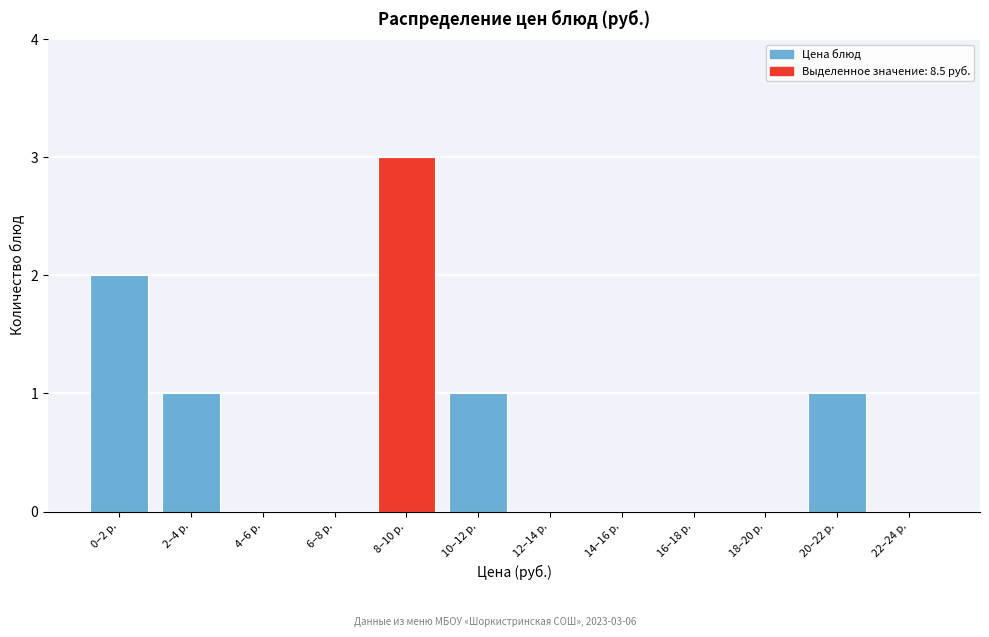

Reading left to right, transcribe all the data shown in this chart.

0–2 р.=2	2–4 р.=1	4–6 р.=0	6–8 р.=0	8–10 р.=3	10–12 р.=1	12–14 р.=0	14–16 р.=0	16–18 р.=0	18–20 р.=0	20–22 р.=1	22–24 р.=0